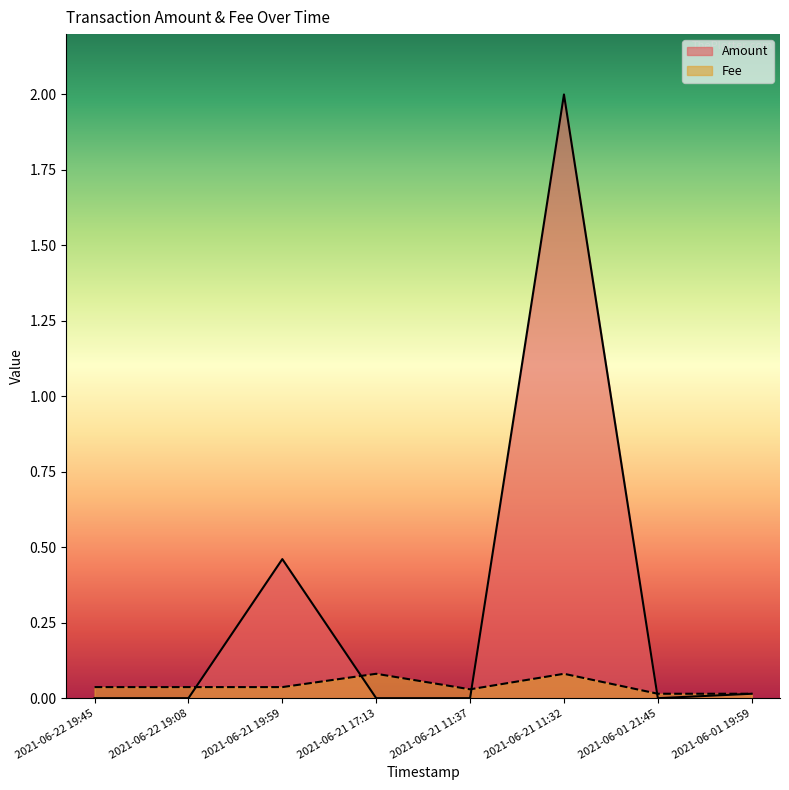

Reading left to right, what are all the values shown in this chart?

Amount: 2021-06-22 19:45=0.0	2021-06-22 19:08=0.0	2021-06-21 19:59=0.5	2021-06-21 17:13=0.0	2021-06-21 11:37=0.0	2021-06-21 11:32=2.0	2021-06-01 21:45=0.0	2021-06-01 19:59=0.0
Fee: 2021-06-22 19:45=0.0	2021-06-22 19:08=0.0	2021-06-21 19:59=0.0	2021-06-21 17:13=0.1	2021-06-21 11:37=0.0	2021-06-21 11:32=0.1	2021-06-01 21:45=0.0	2021-06-01 19:59=0.0